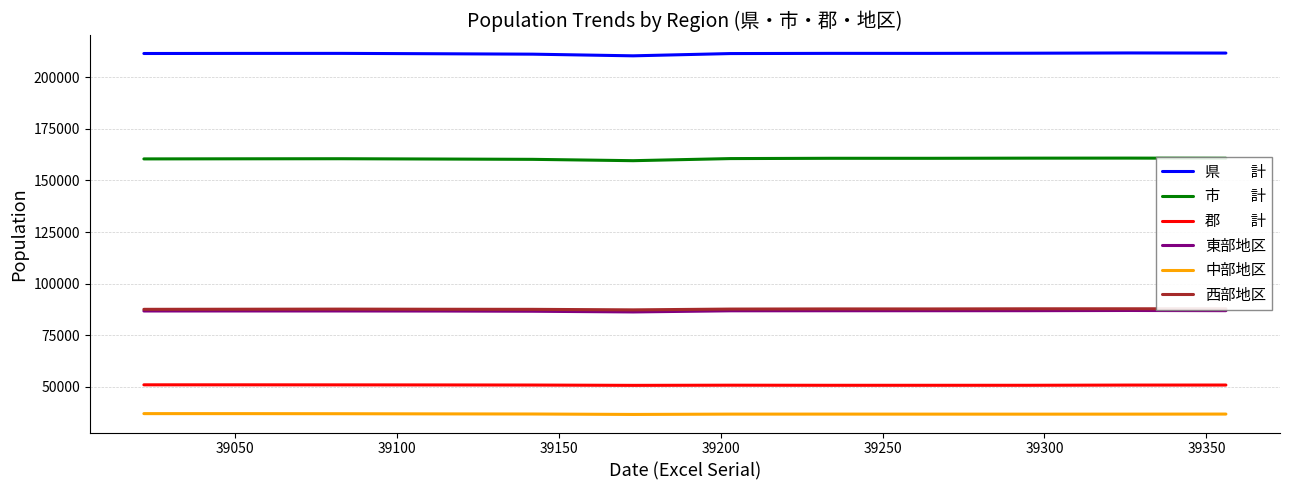

Where is the first local maximum for 市　　計?

39100